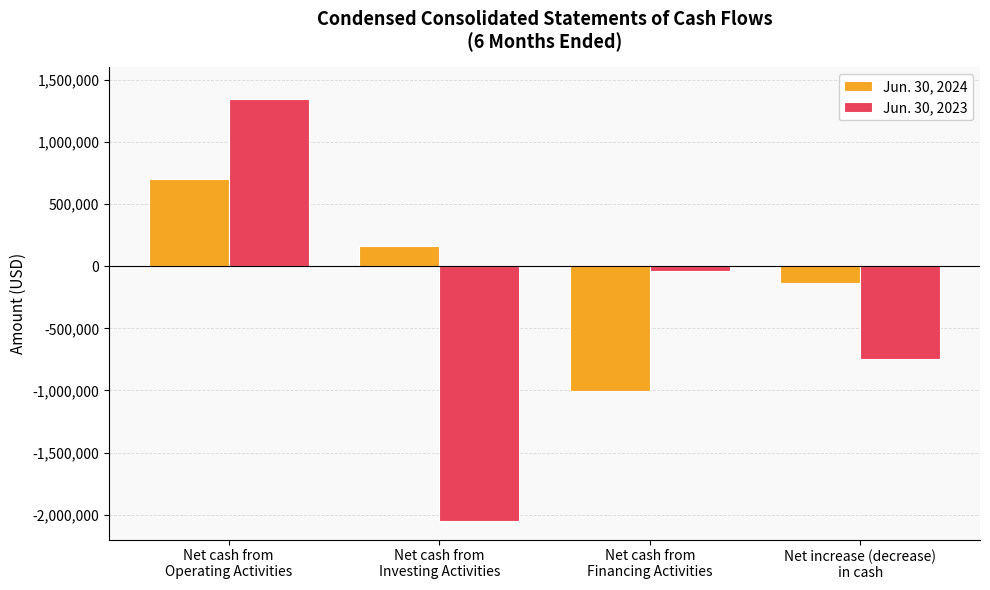

Read the Jun. 30, 2024 value at Net cash from
Investing Activities, to the nearest 10.

161530